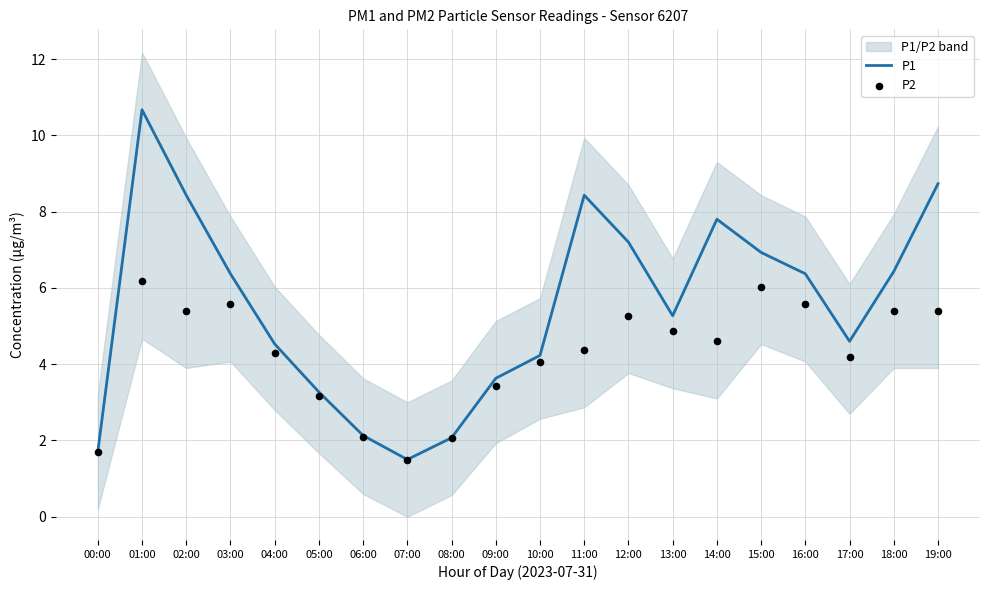

Which series has the largest total across all categories?

P1